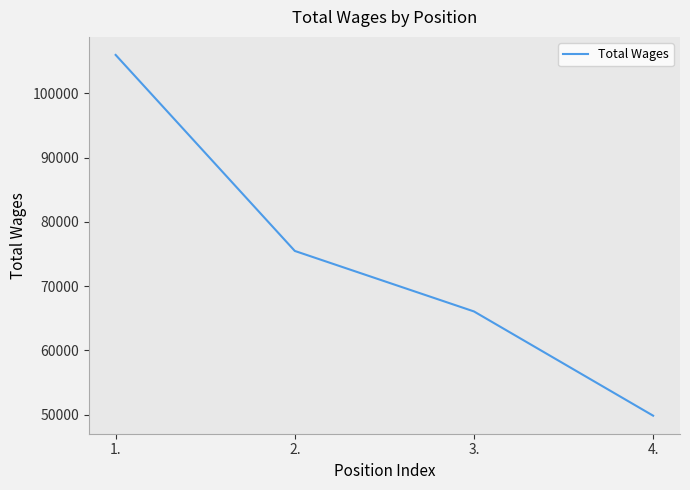

What is the difference between the maximum and minimum values?

56135